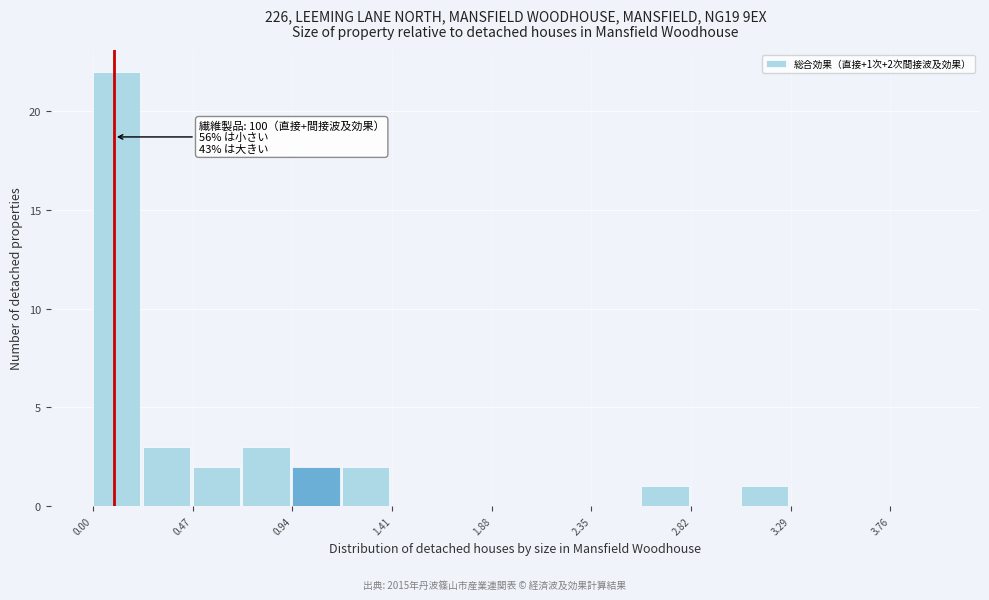

Which range on the x-axis has the tallest bar?

0.00 to 0.25